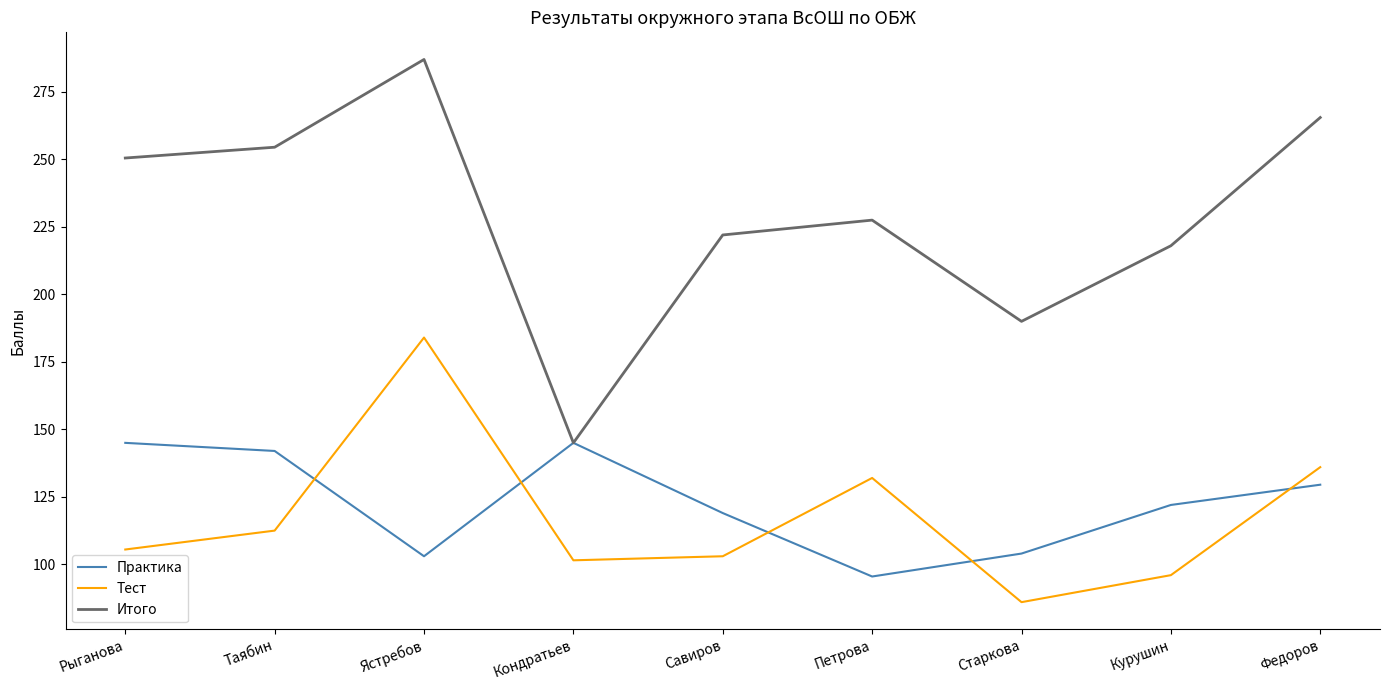

What position from the right is Рыганова?

9